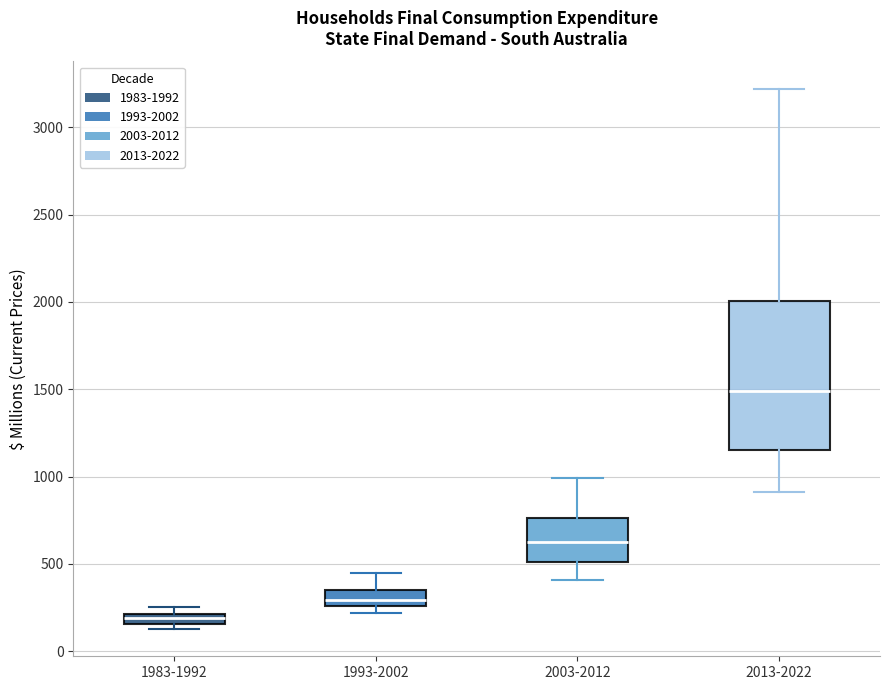

Where does the median line of the box for 2003-2012 sit on the y-axis? The values are not printed on the chart, so give them approximately, as read against the axis.

600